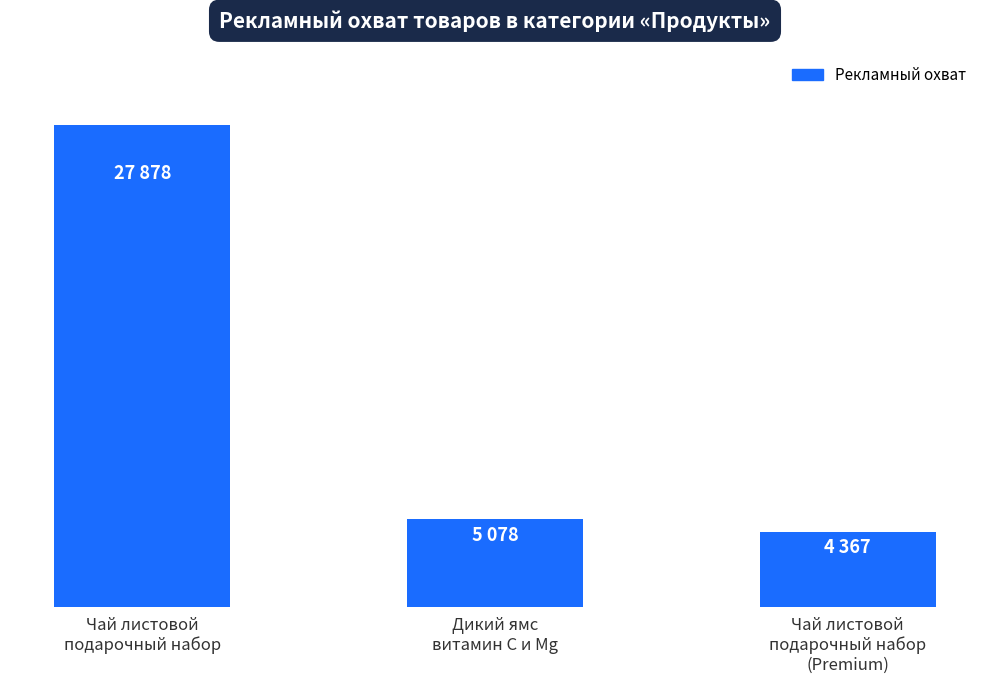

Does the chart contain any negative values?

No